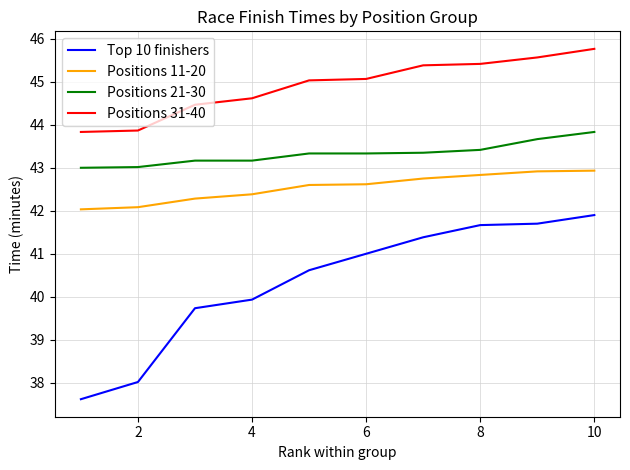

List the series in order of their peak value, lowest first.

Top 10 finishers, Positions 11-20, Positions 21-30, Positions 31-40